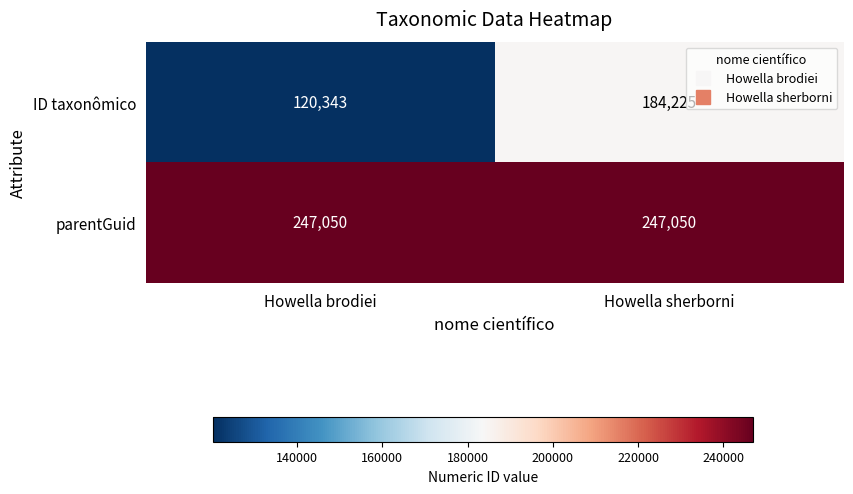

Is it true that parentGuid equals 417193 at Howella sherborni?

False